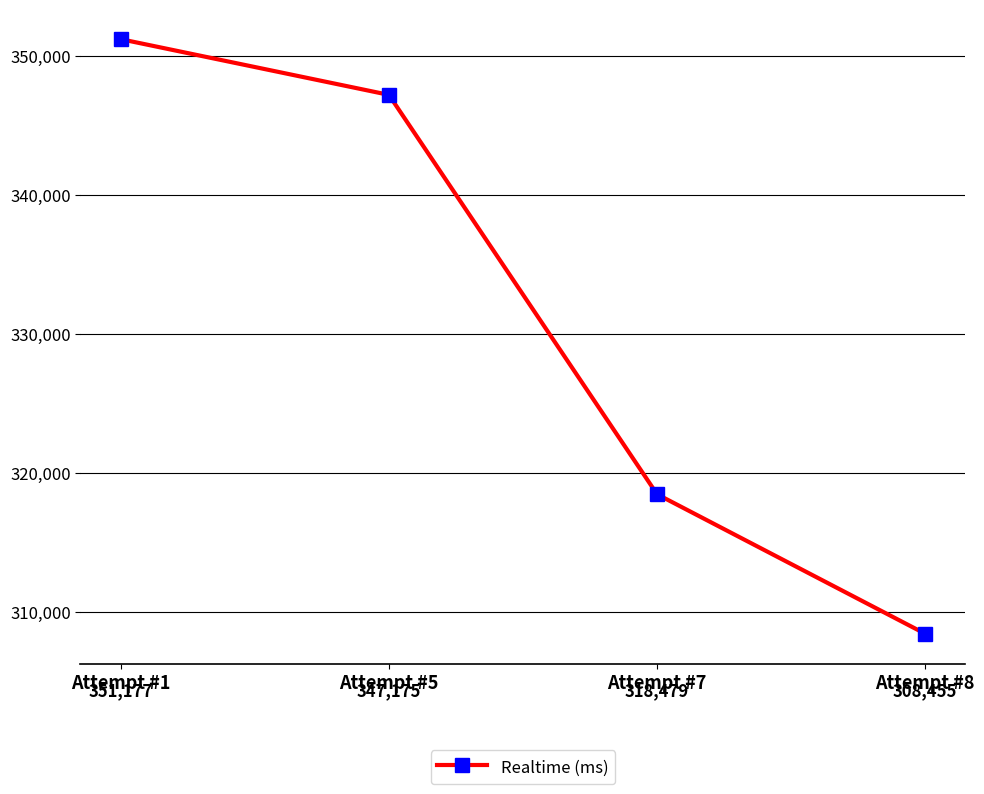

How many data points are less than 347175?

2